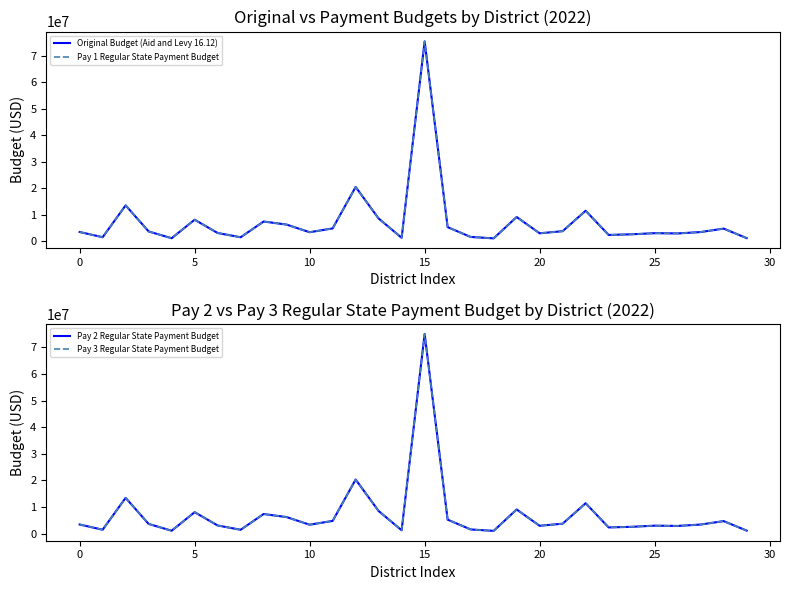

What is the sum of all Pay 1 Regular State Payment Budget values?

219524561